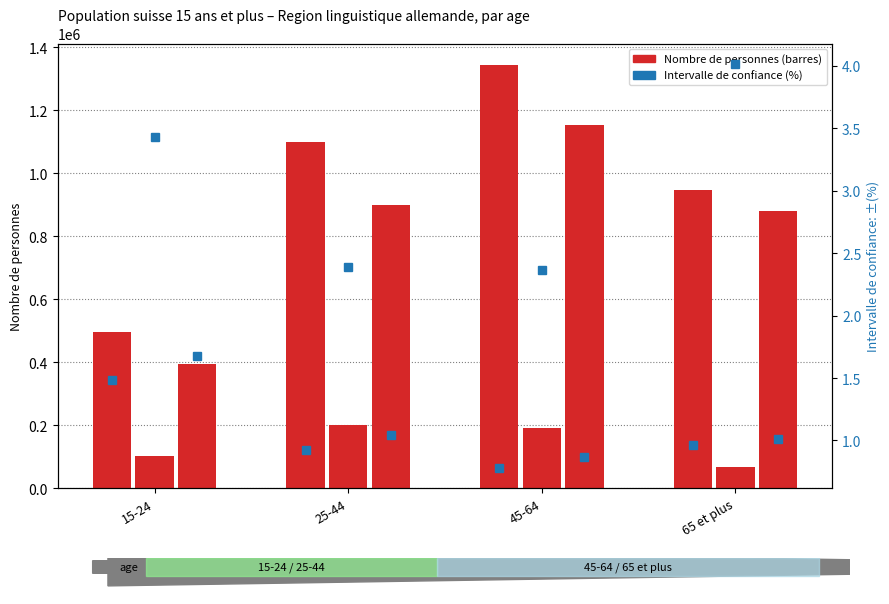

List the series in order of their peak value, lowest first.

CI %, Total